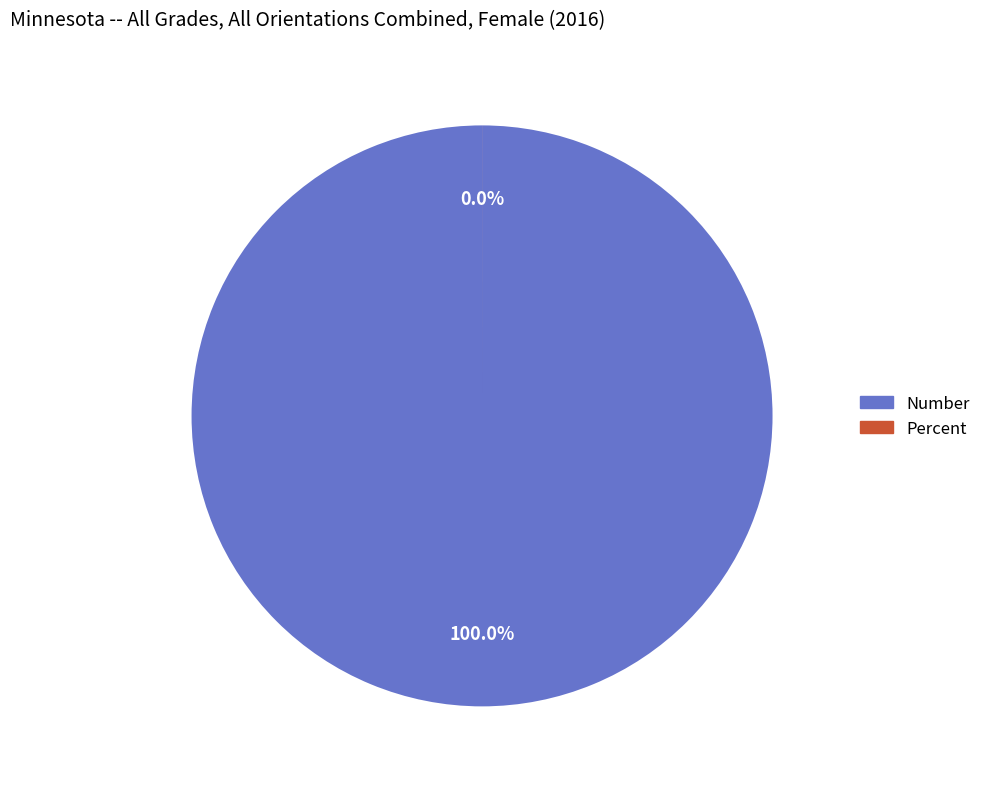

Which has a higher value, Percent or Number?

Number